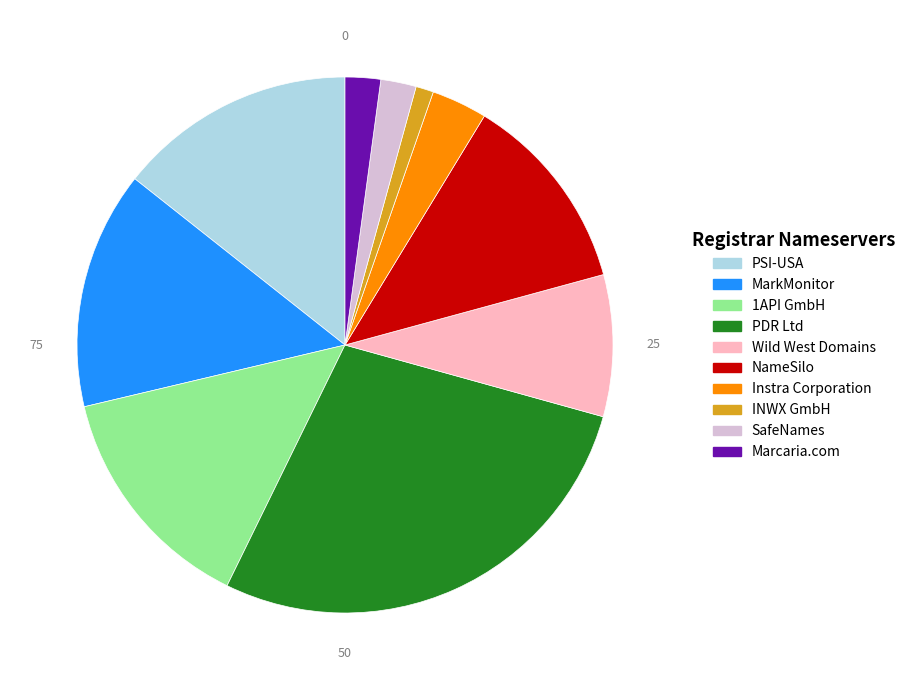

What is the ratio of the value at Wild West Domains to the value at Marcaria.com?

4.0